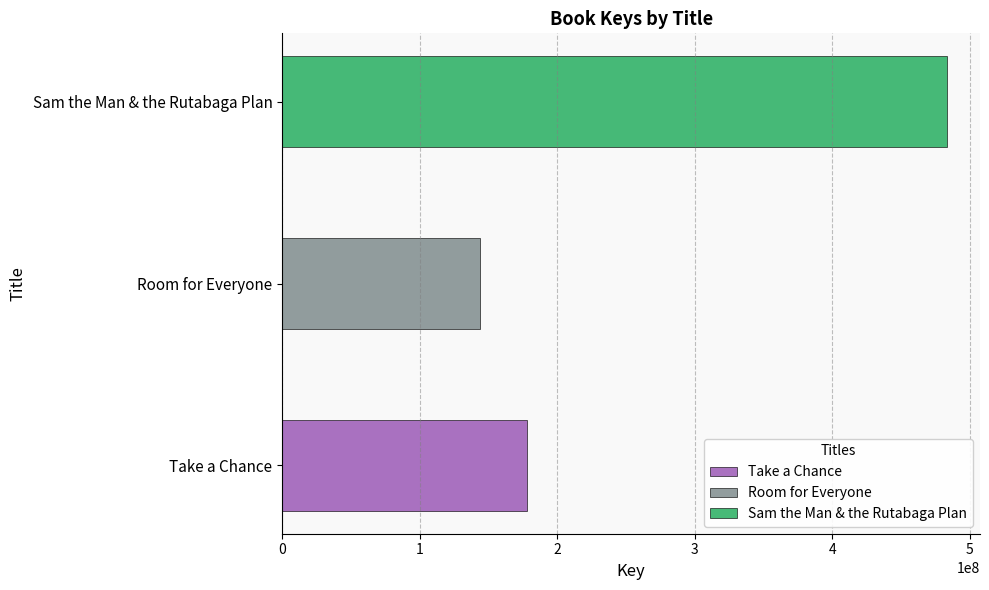

How many values are between 144080817 and 483162992?

3